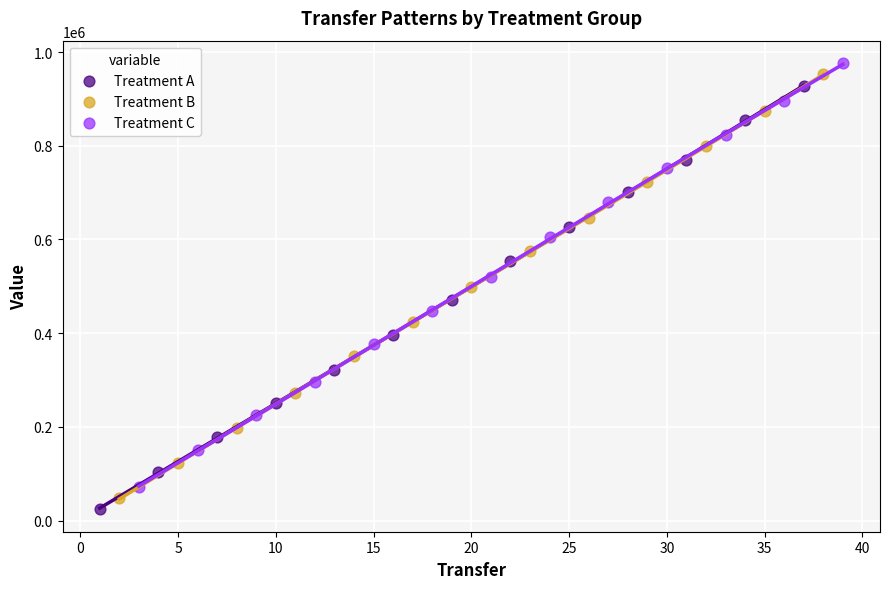

Which series contains the highest Y value?

Treatment C